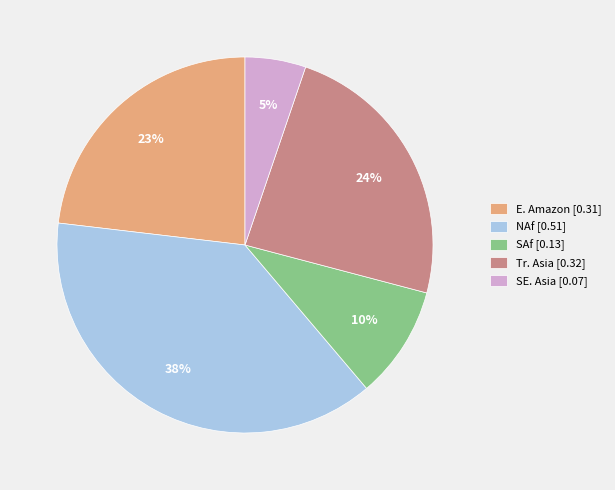

To the nearest percent, what percentage of the pie is E. Amazon?

23%